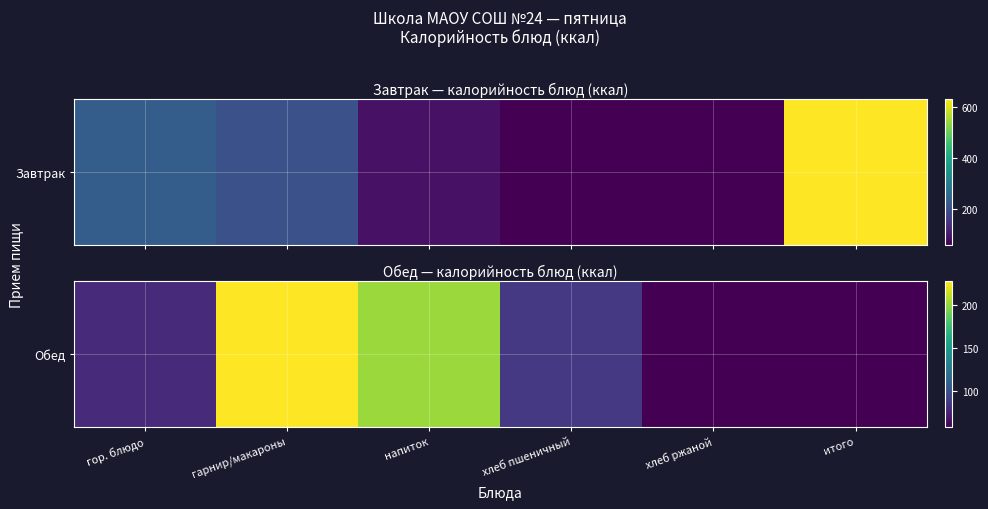

Between напиток and гарнир/макароны, which is larger?

гарнир/макароны